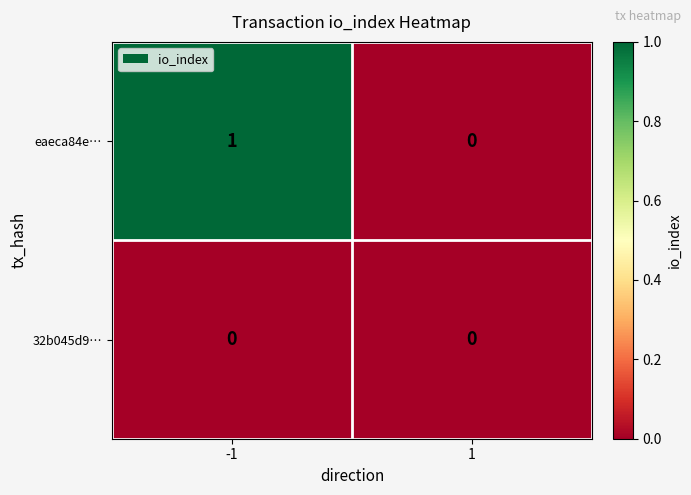

True or false: 32b045d9… has a value of 0 at -1.

True